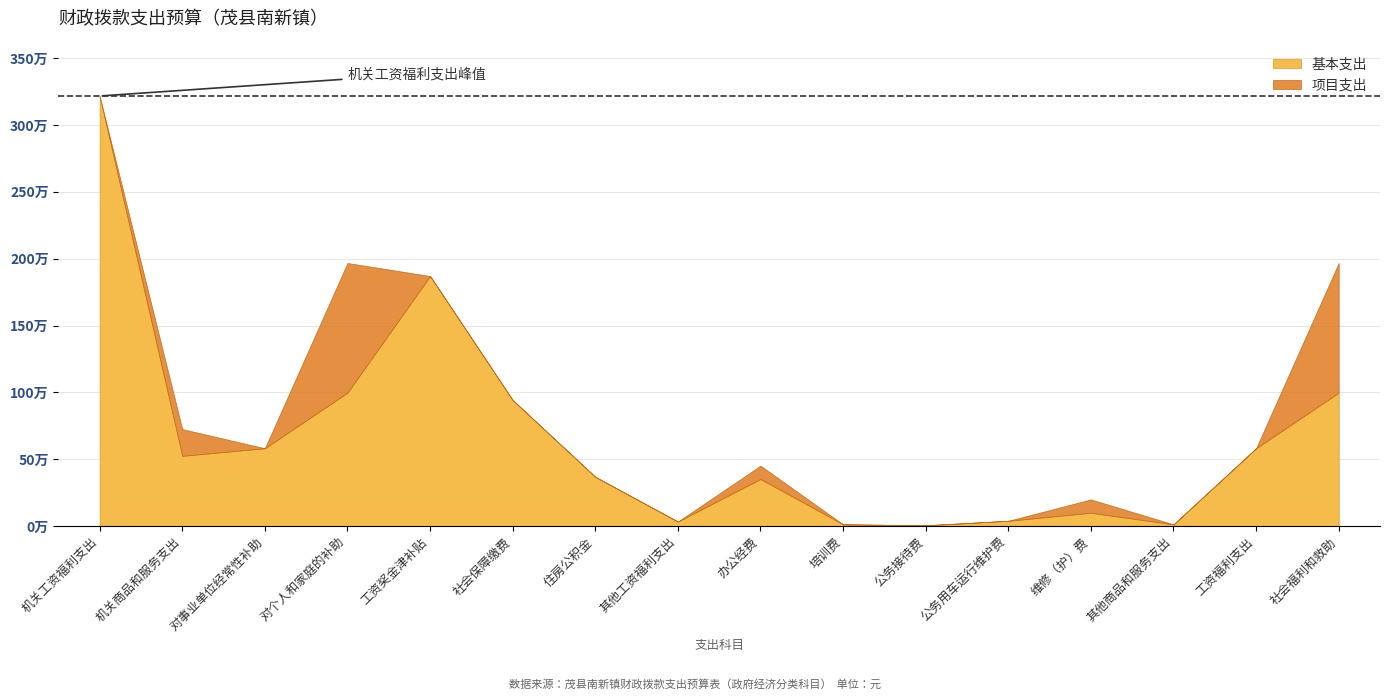

What is the sum of the 基本支出 values at 对个人和家庭的补助 and 其他商品和服务支出?

1011689